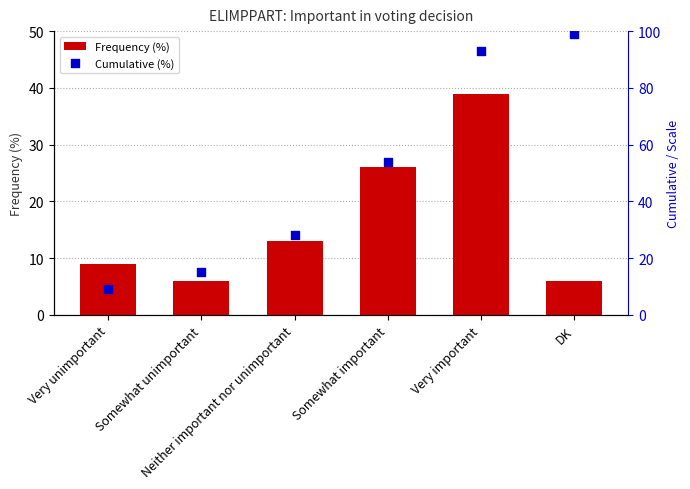

What are all the series names shown in the legend?

Frequency (%), Cumulative (%)